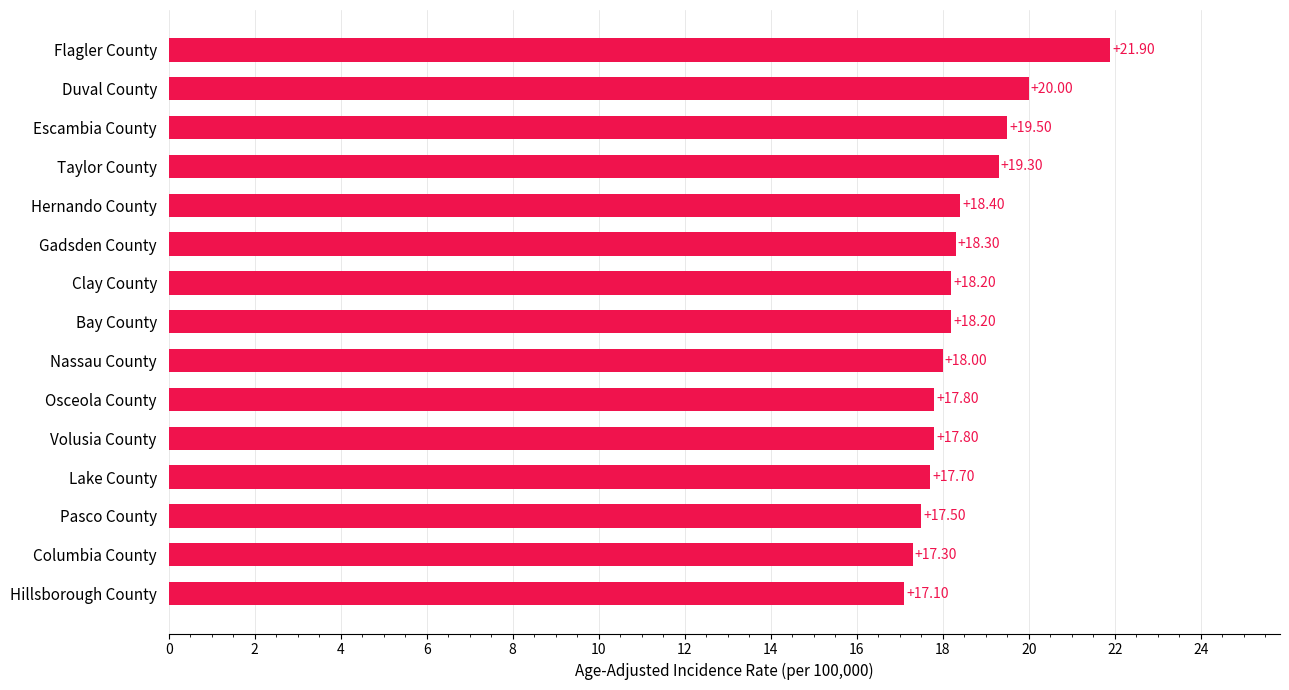

How many distinct data groups are displayed?

1